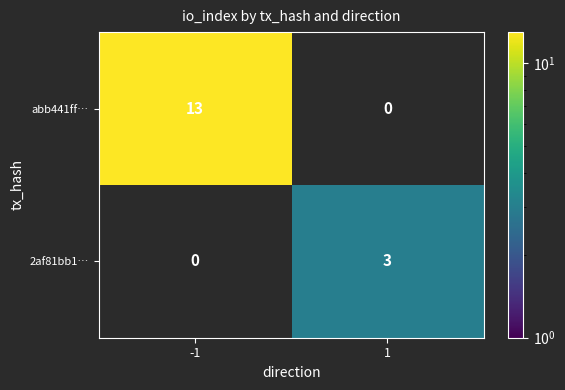

The 2af81bb1… series shows 0 at -1. True or false?

True